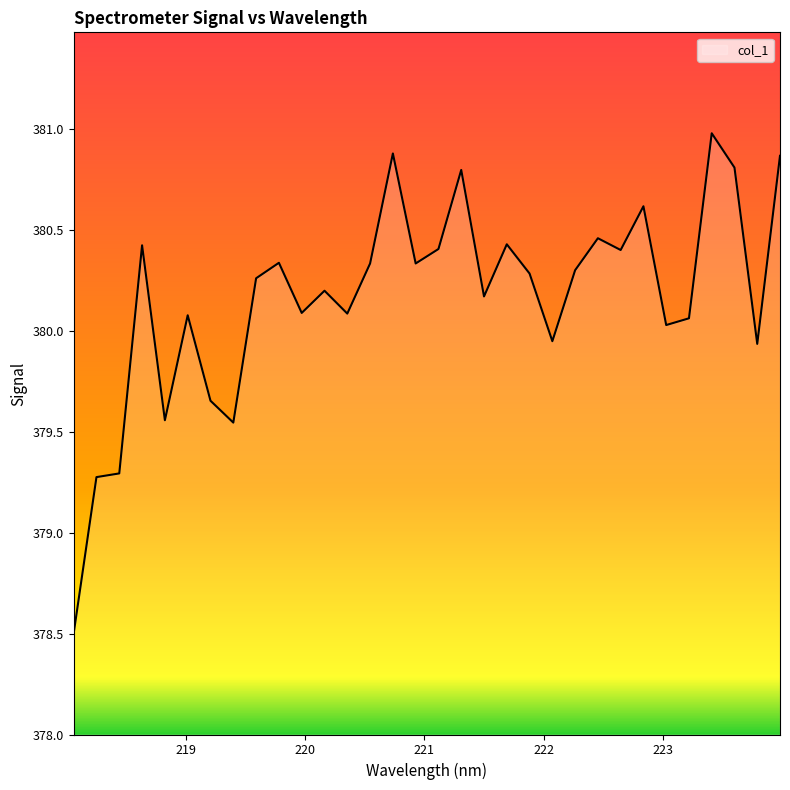

What is the minimum value shown in the chart?

378.5